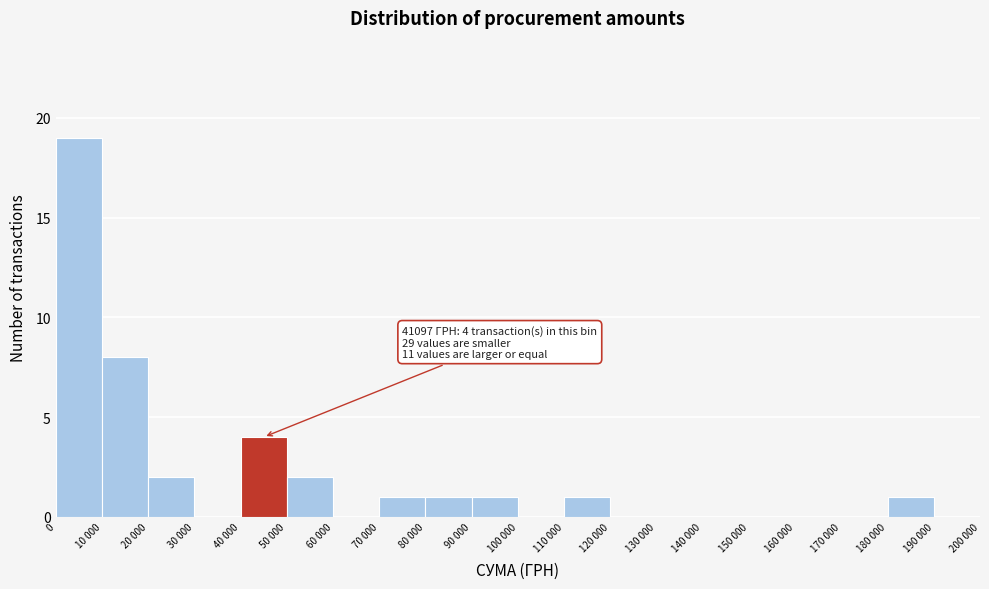

Reading left to right, extract all data points from this chart.

0=19	10 000=8	20 000=2	30 000=0	40 000=4	50 000=2	60 000=0	70 000=1	80 000=1	90 000=1	100 000=0	110 000=1	120 000=0	130 000=0	140 000=0	150 000=0	160 000=0	170 000=0	180 000=1	190 000=0